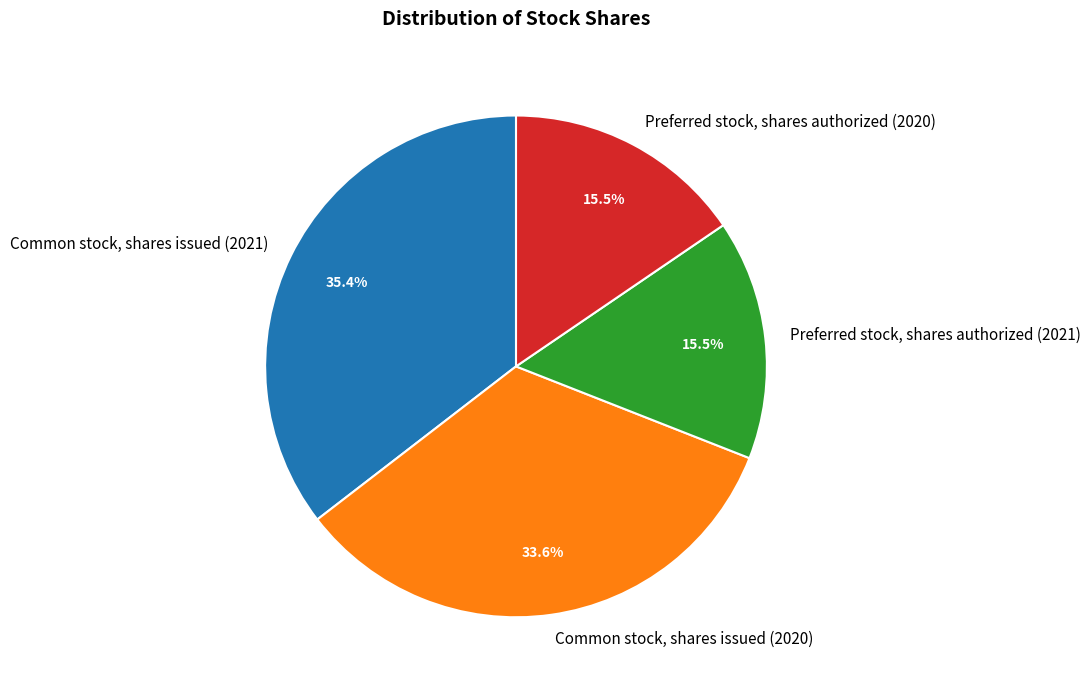

How much of the chart is everything except Preferred stock, shares authorized (2020)?

84.5%